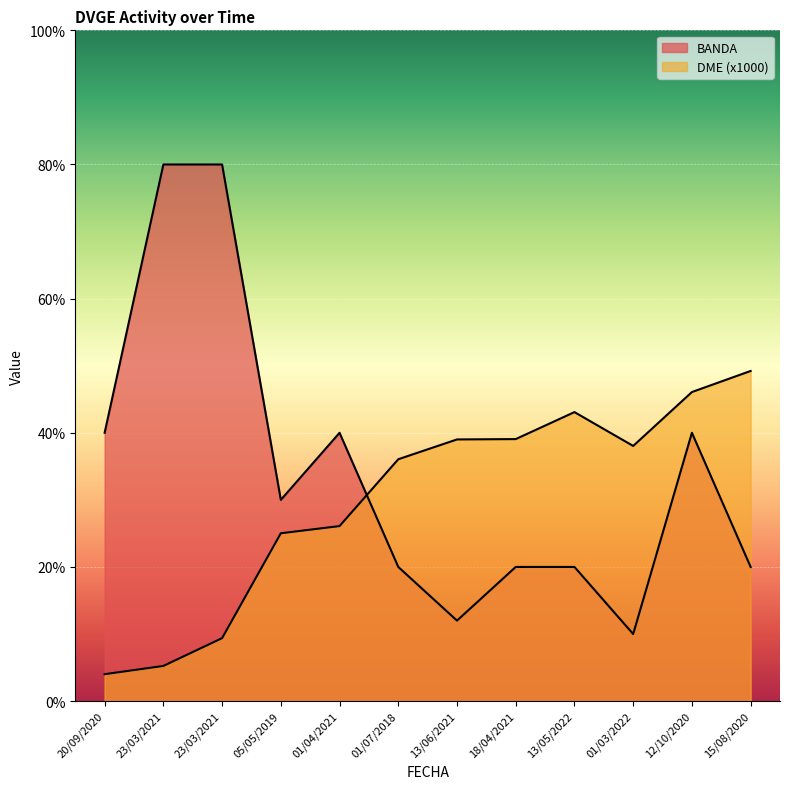

At how many categories does at least one series exceed 57?

2